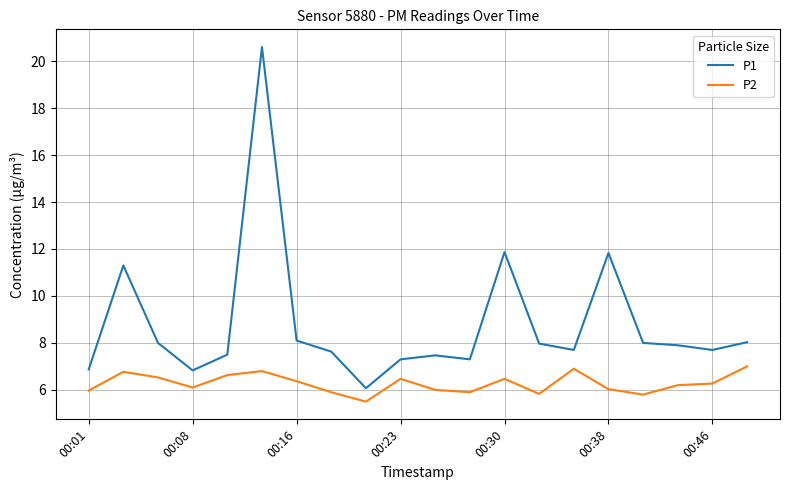

Rank the series by their maximum value, from highest to lowest.

P1, P2